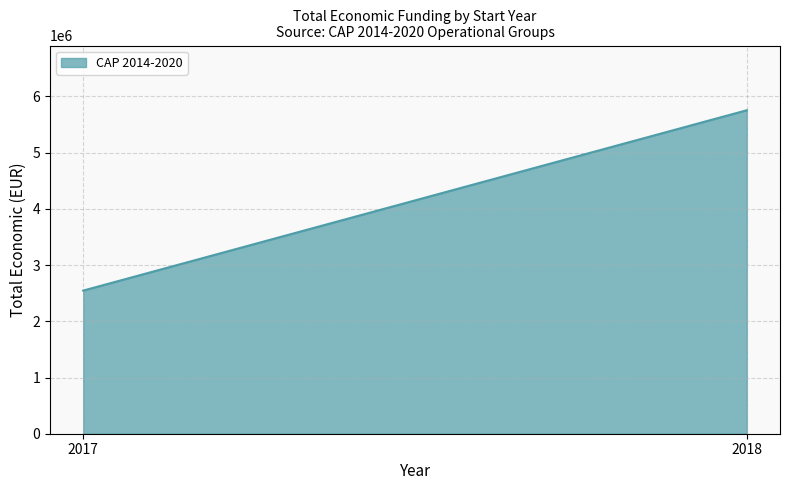

Rank the categories by value from highest to lowest.

2018, 2017